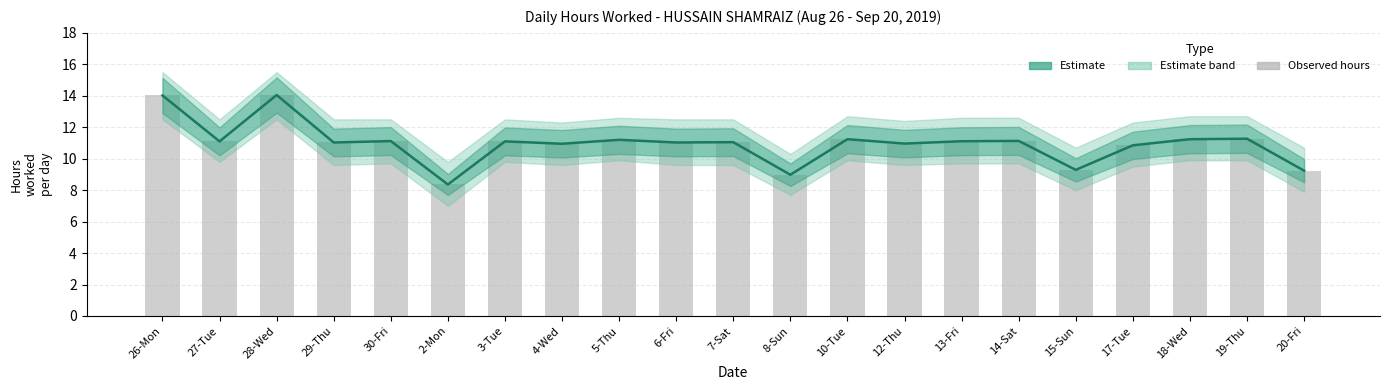

The Hours Worked series shows 17.7 at 29-Thu. True or false?

False